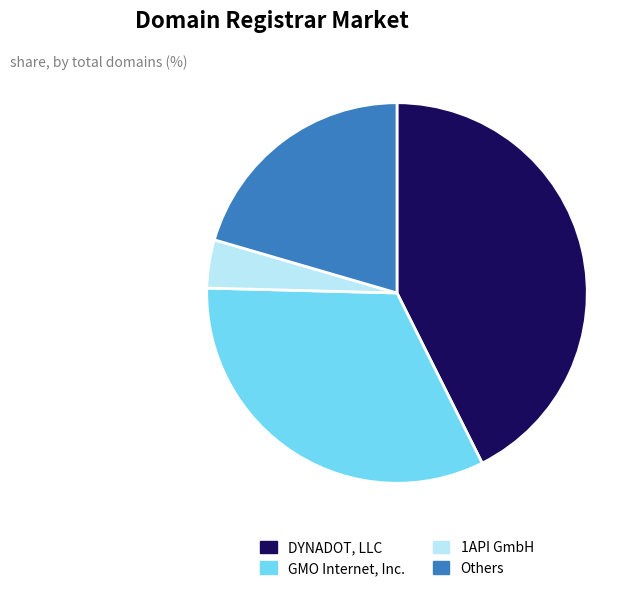

Is there any slice that represents more than half of the pie?

No